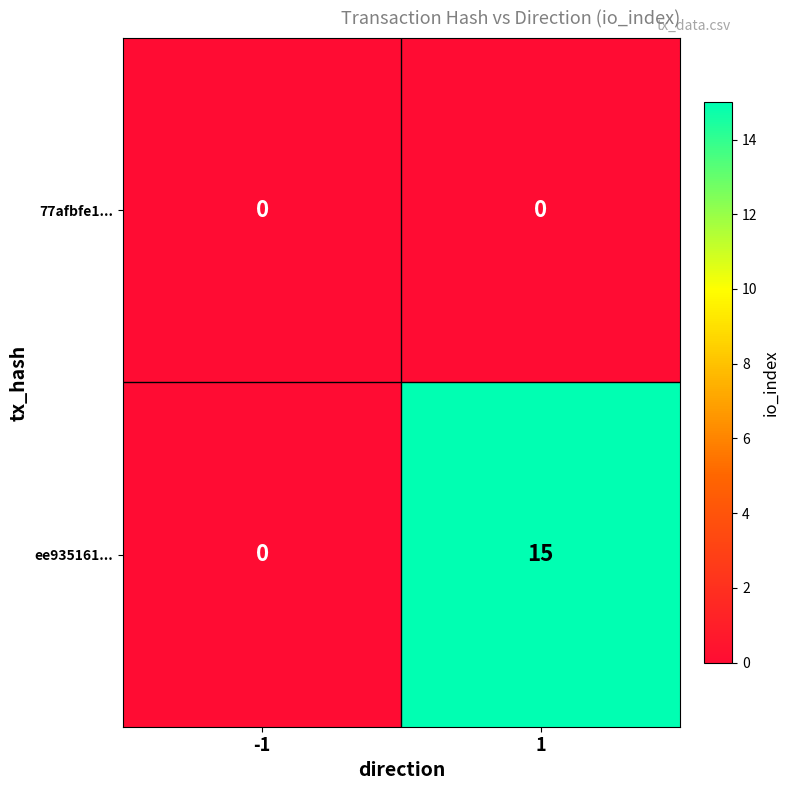

Which series changed the most between -1 and 1?

ee935161...